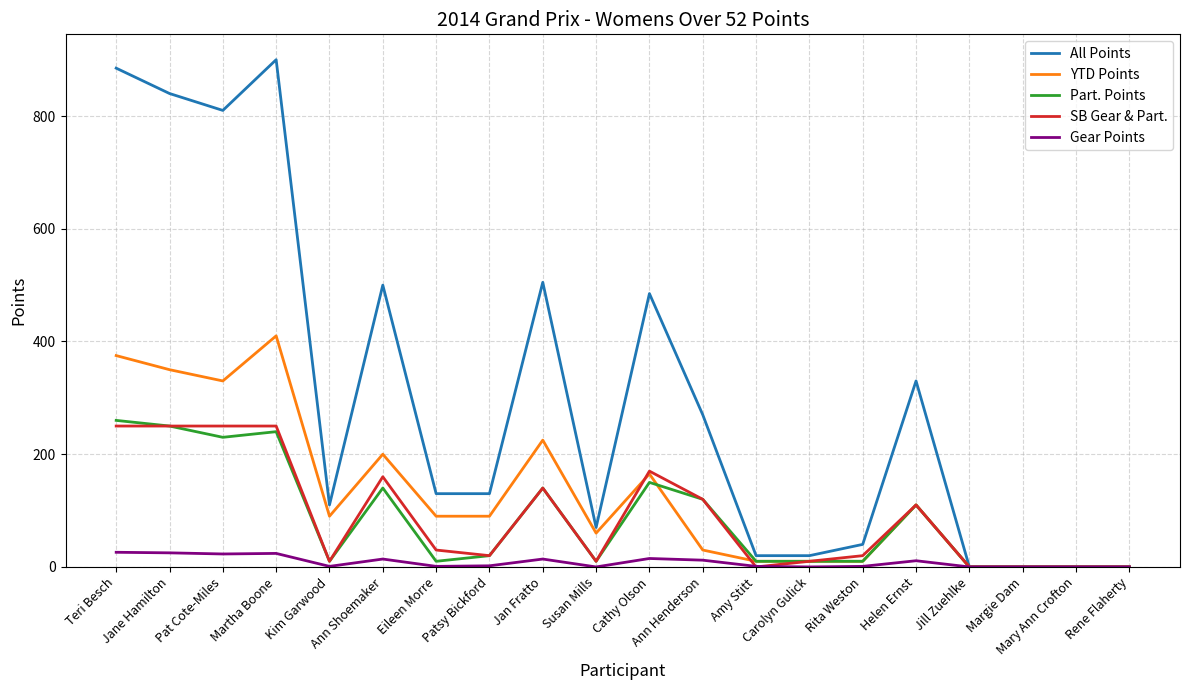

Which series has the widest spread of values?

All Points